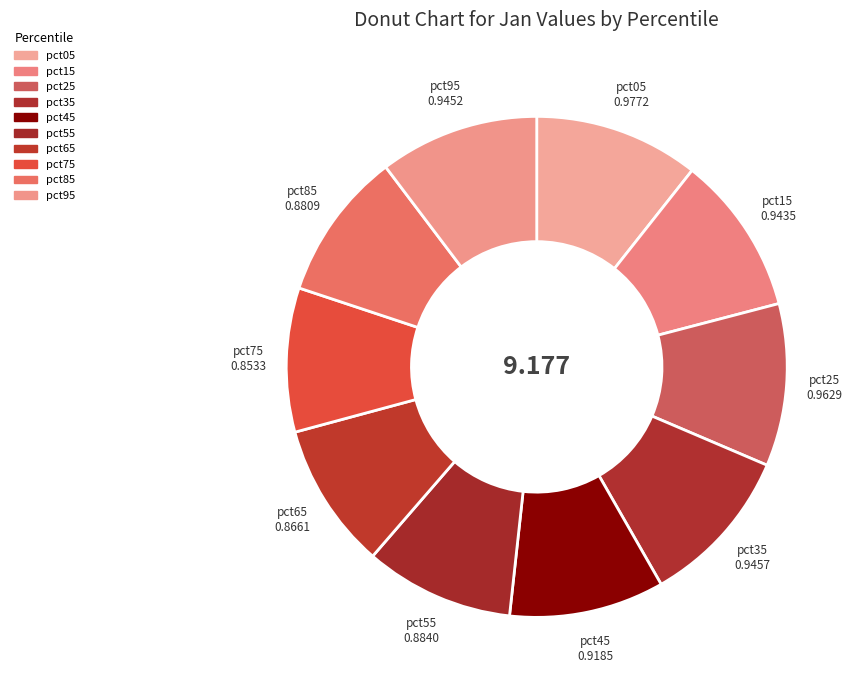

Count the number of slices in the pie.

10